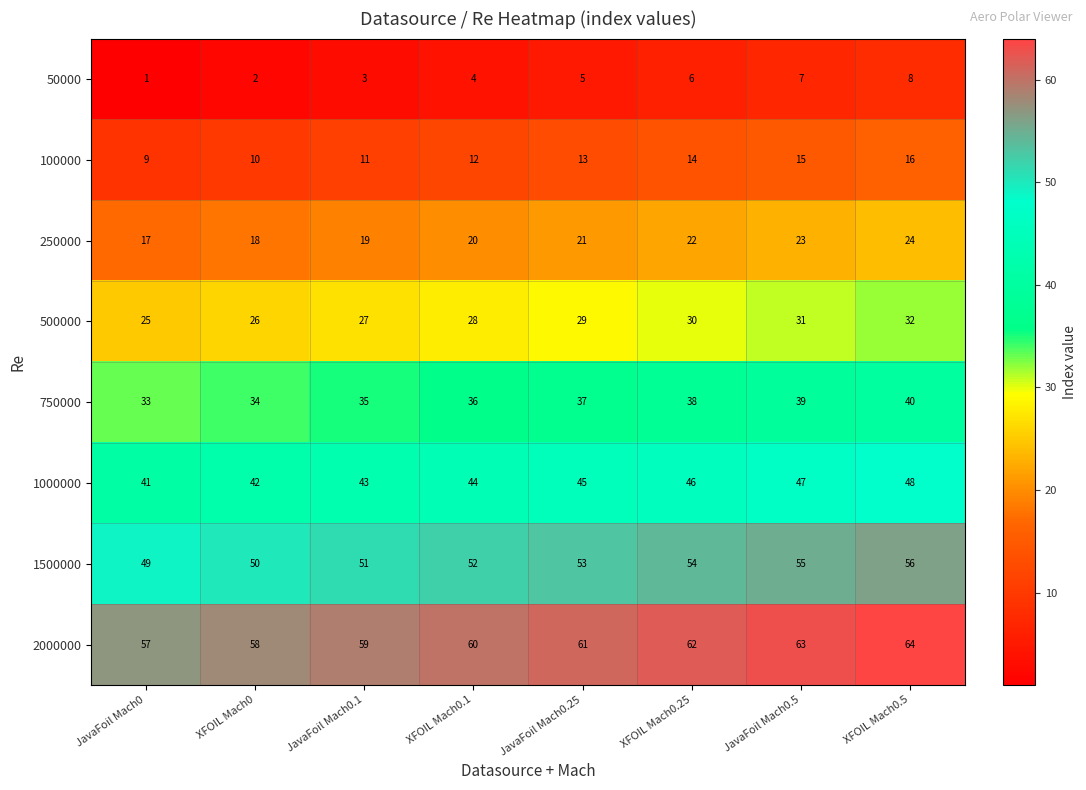

What is the difference between the maximum and minimum values in the 2000000 series?

7